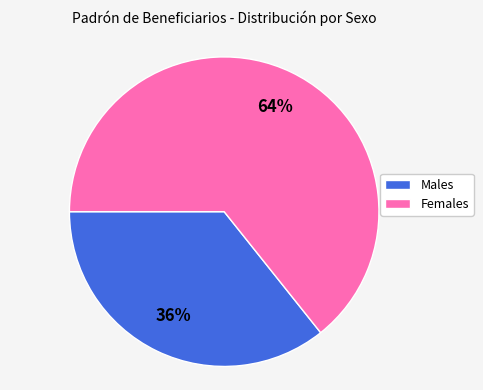

Is there any slice that represents more than half of the pie?

Yes